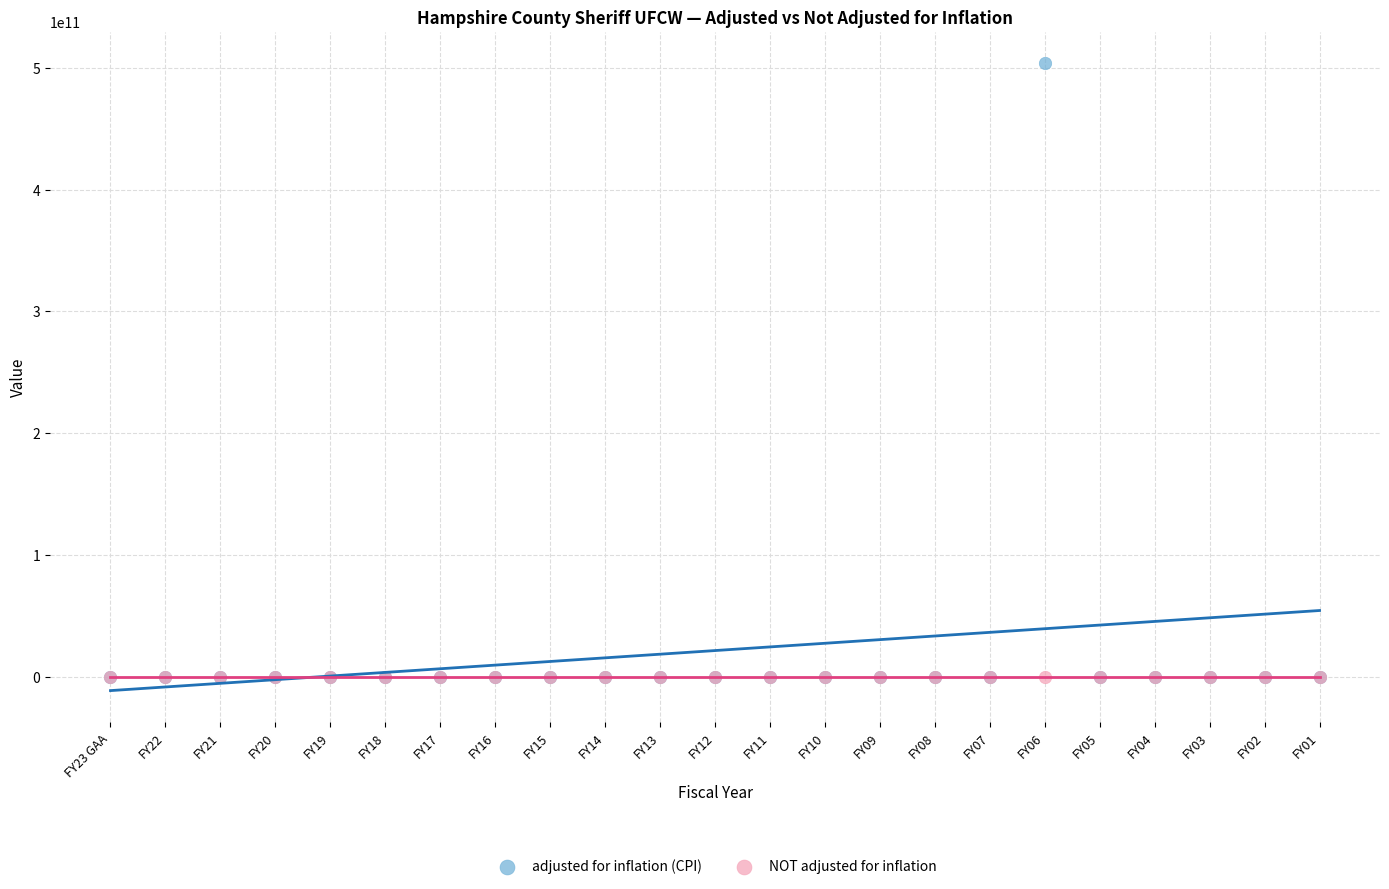

What are all the series names shown in the legend?

adjusted for inflation (CPI), NOT adjusted for inflation